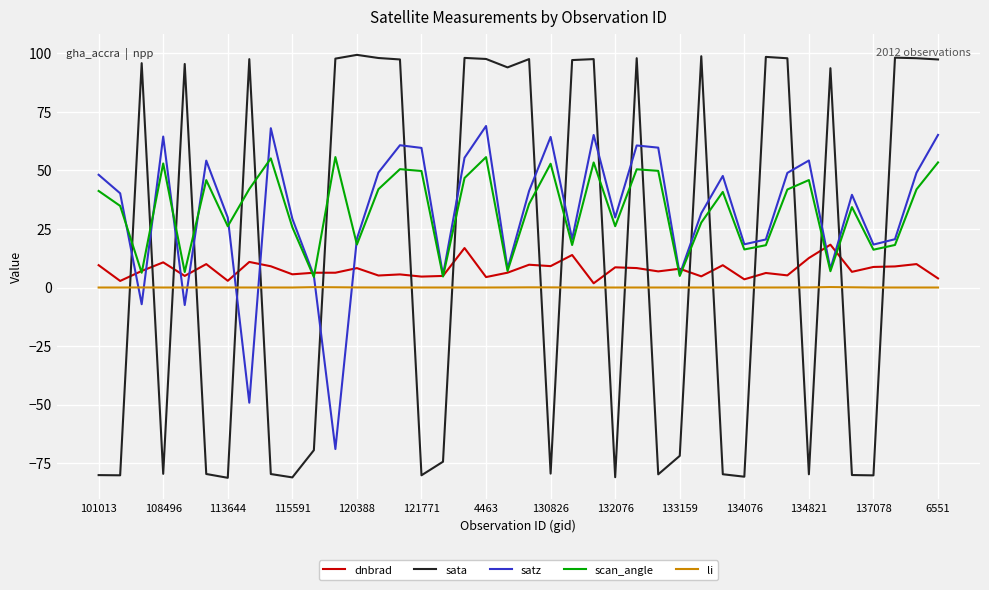

True or false: li and scan_angle intersect in this chart.

False